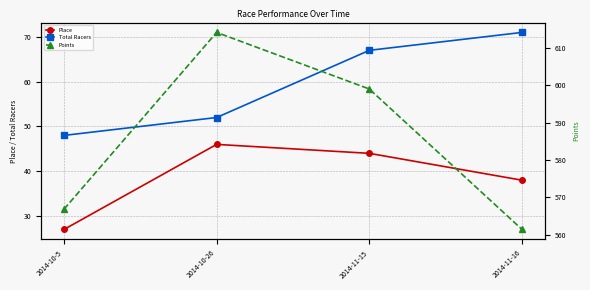

How many data points in Points are less than 598?

2